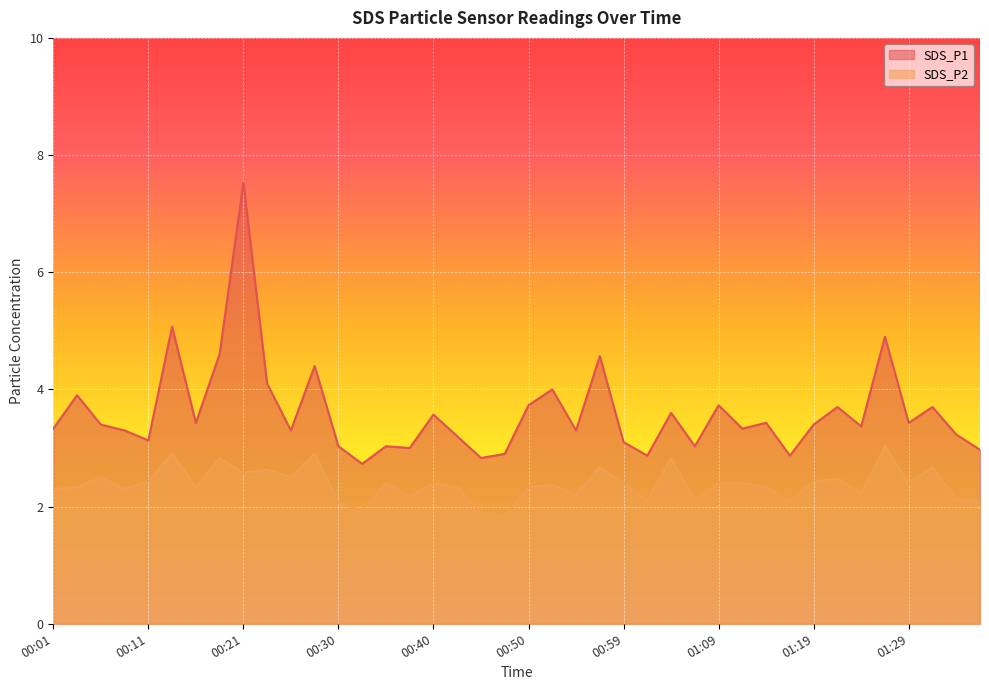

True or false: SDS_P2 has a value of 2.4 at 00:40.

True